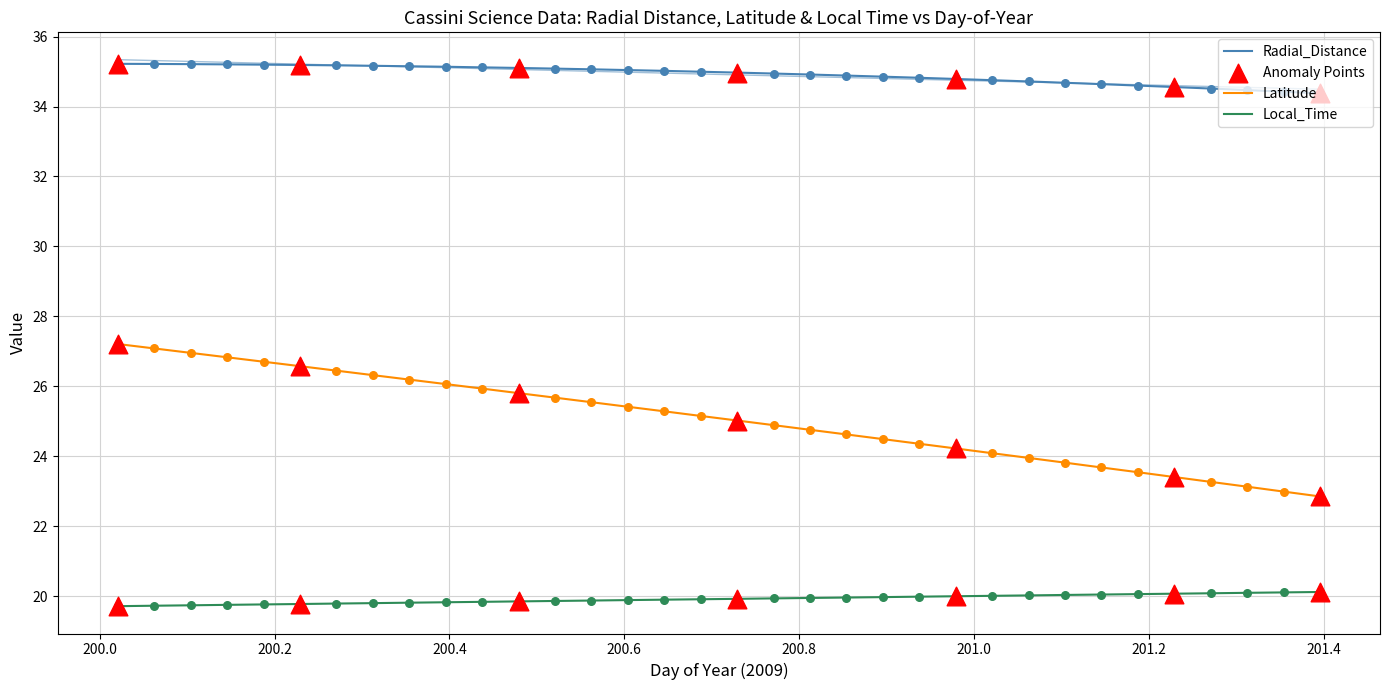

Which series reaches the minimum Y coordinate?

Local_Time